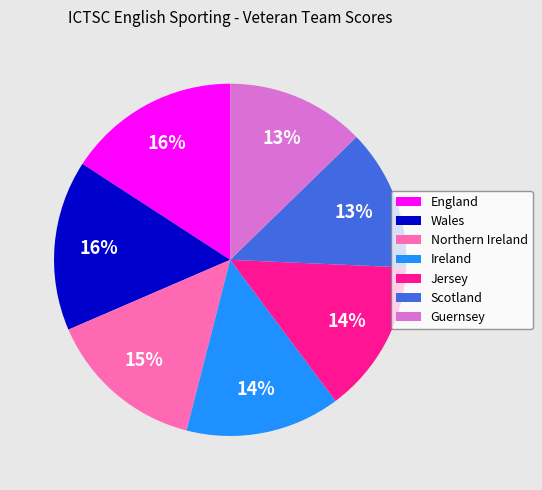

How many slices are in this pie chart?

7